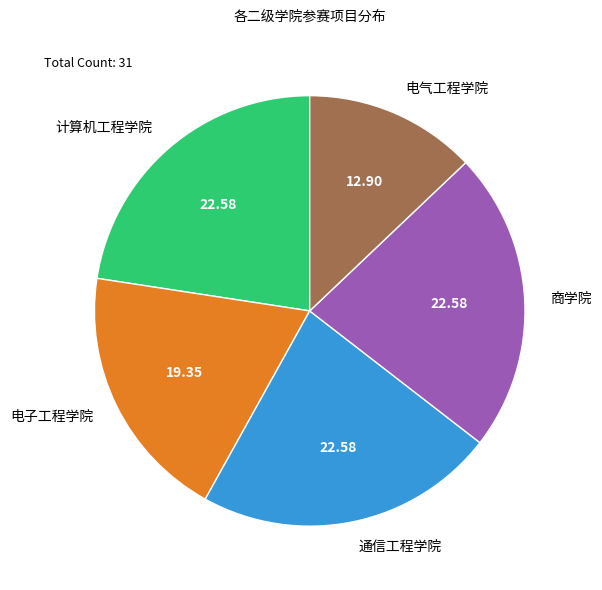

Which slice is the smallest?

电气工程学院